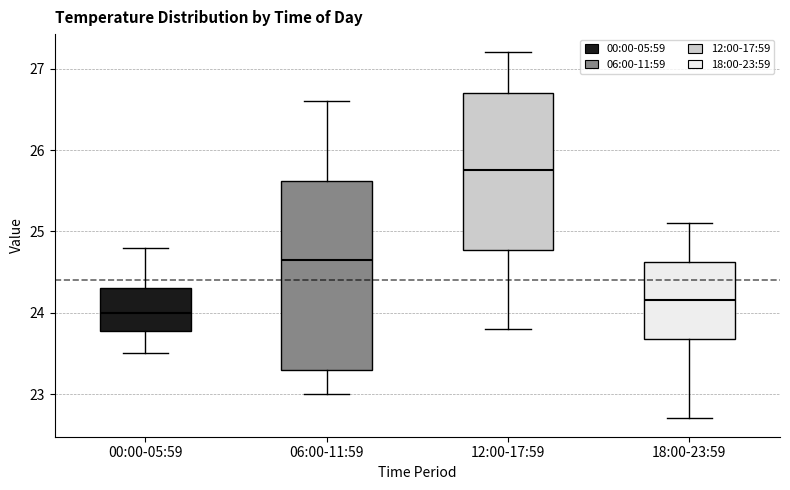

Which box has the highest median line?

12:00-17:59